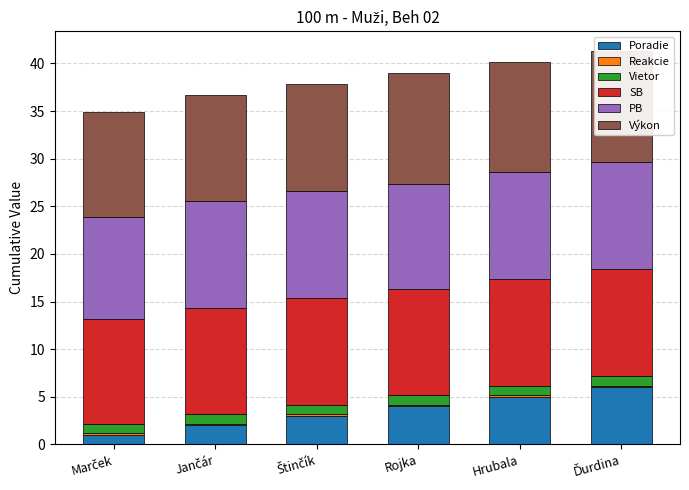

Which series has the widest spread of values?

Poradie